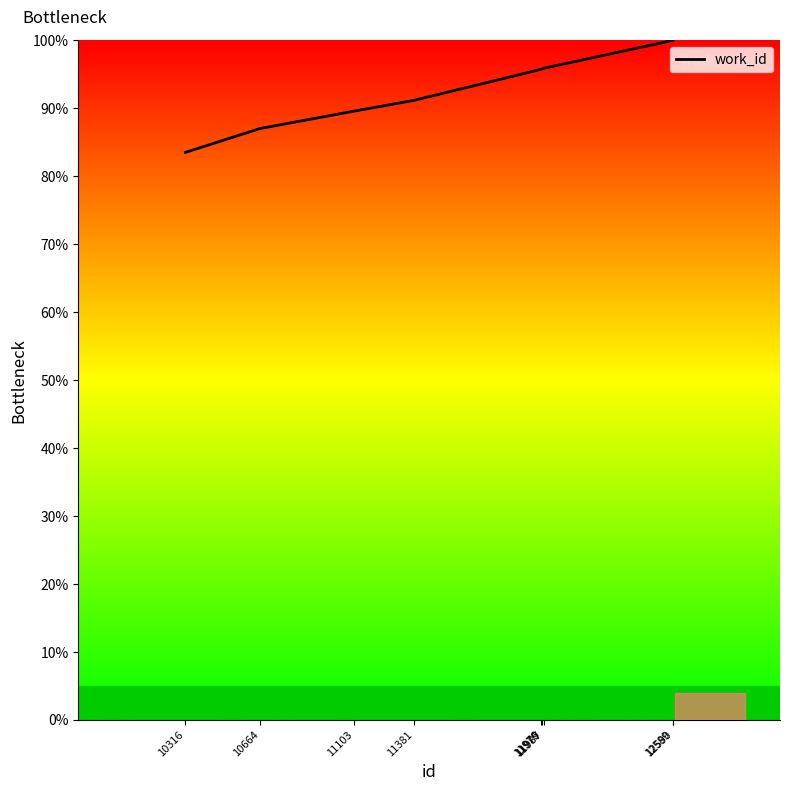

Is this an area chart (filled region under the line)?

No